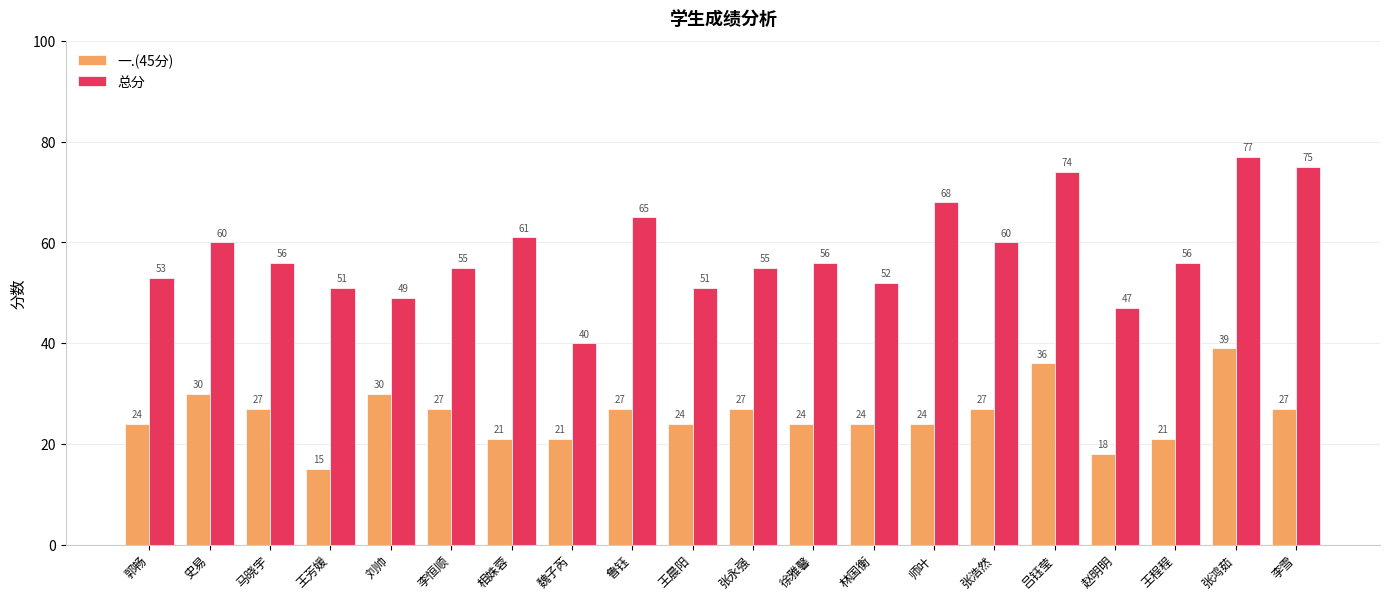

What is the label of the 13th bar from the left?

林国衡